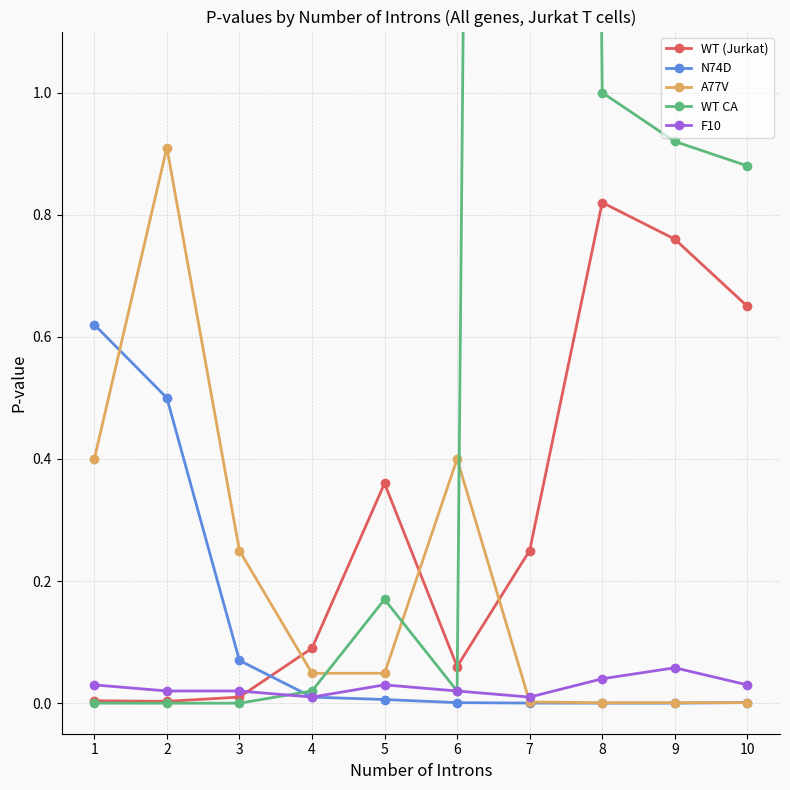

The value of A77V at 9 is 0.0. True or false?

True